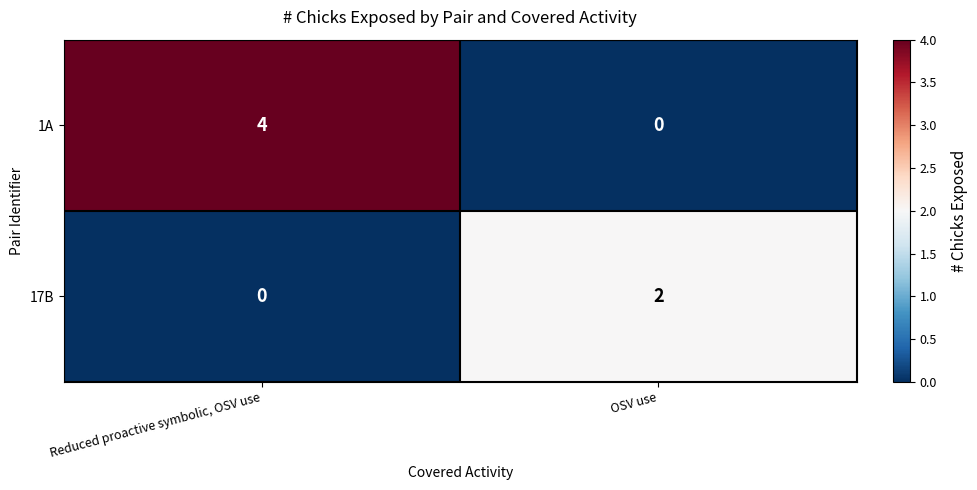

Reading left to right, list all the values displayed in this chart.

1A: 4	0
17B: 0	2